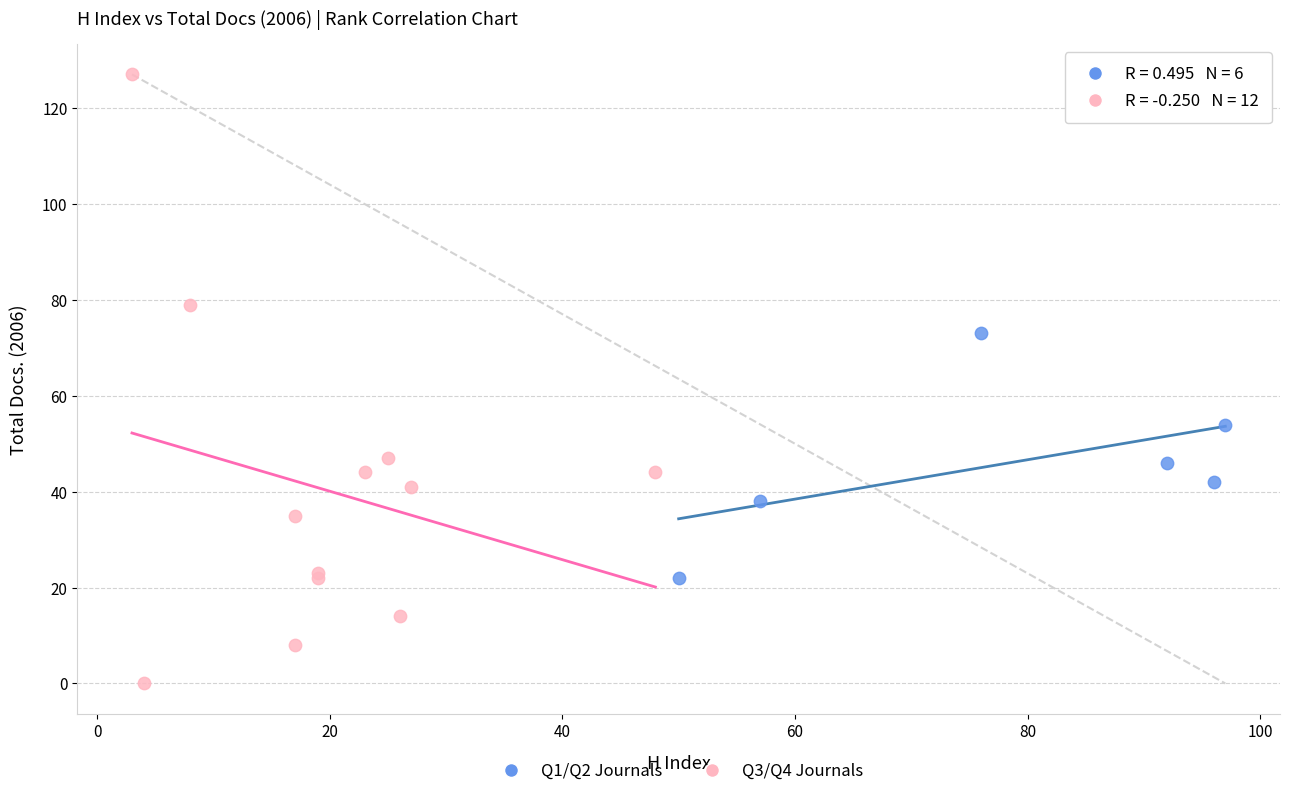

Which series reaches the minimum Y coordinate?

Q3/Q4 Journals